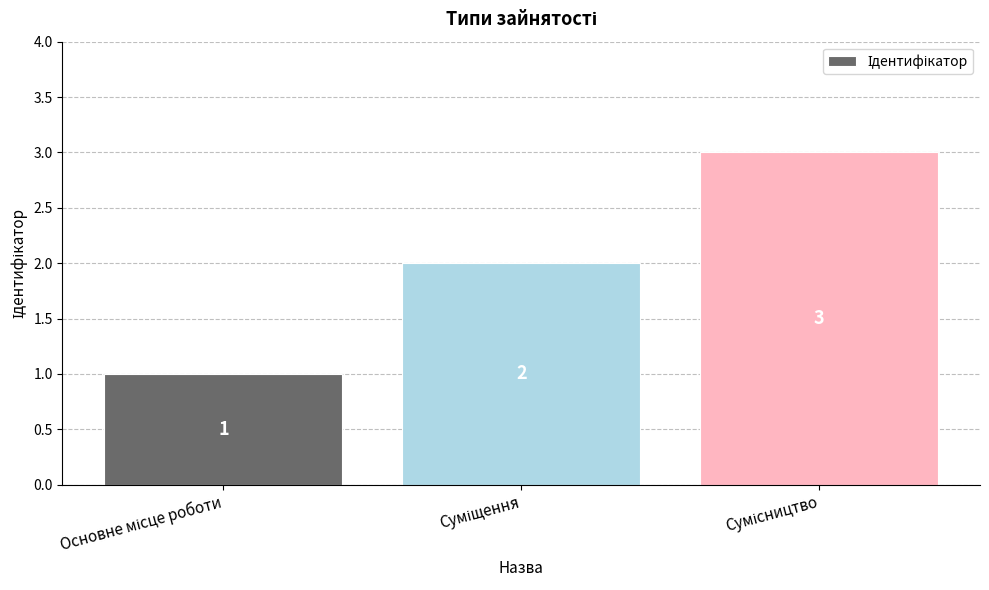

Count the number of data series in this chart.

1